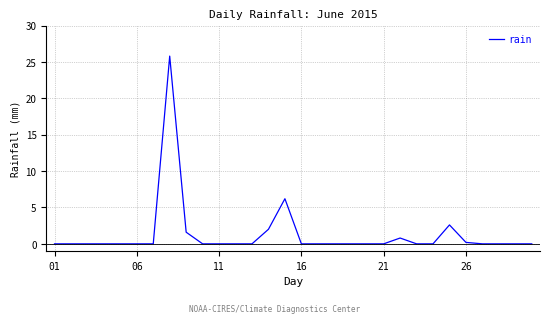

What is the greatest value displayed?

25.8